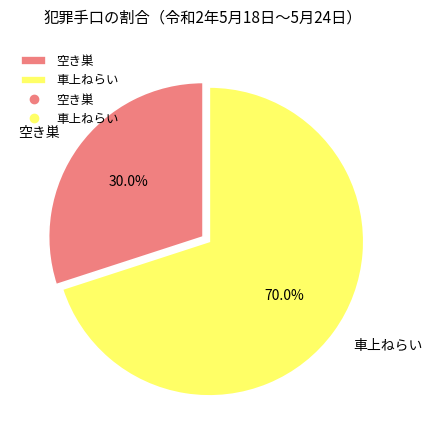

What is the largest slice in the pie chart?

車上ねらい